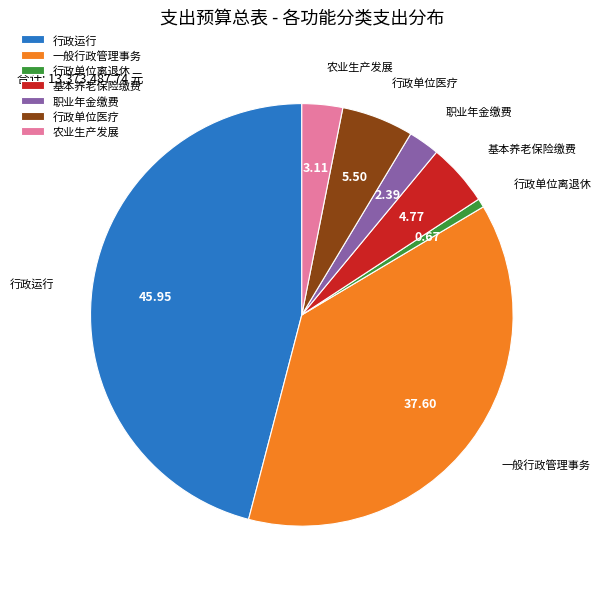

Do 行政单位离退休 and 职业年金缴费 together represent more than half of the pie?

No